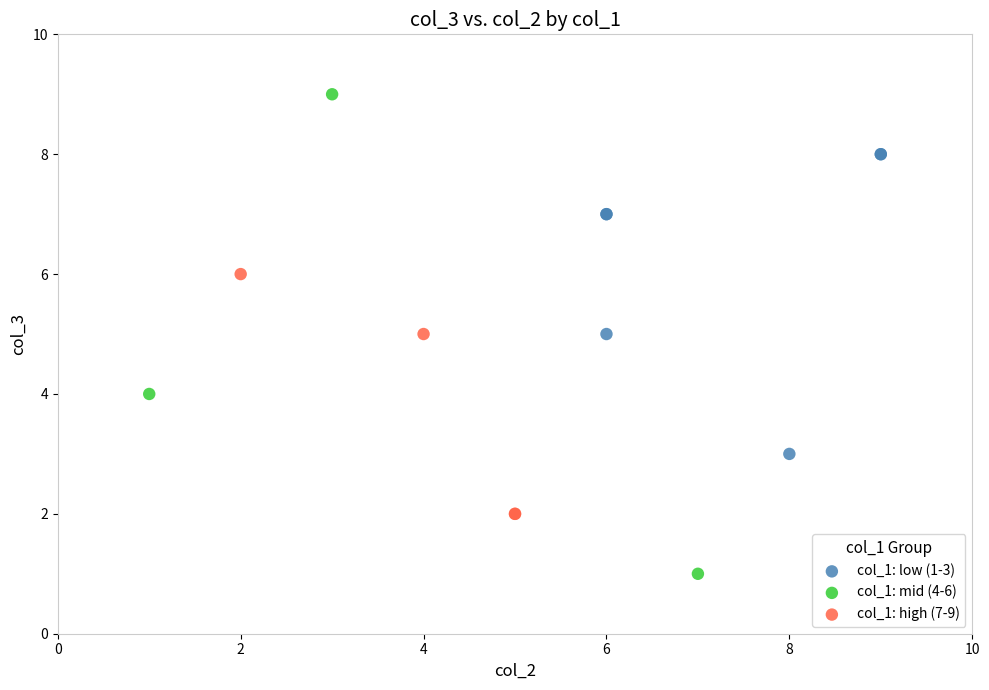

Which series has the widest spread of Y values?

col_1: mid (4-6)